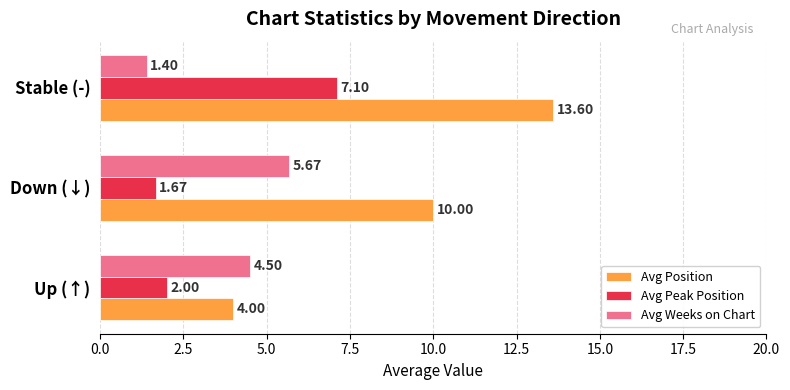

What is the difference between the highest and lowest values at Stable (-)?

12.2